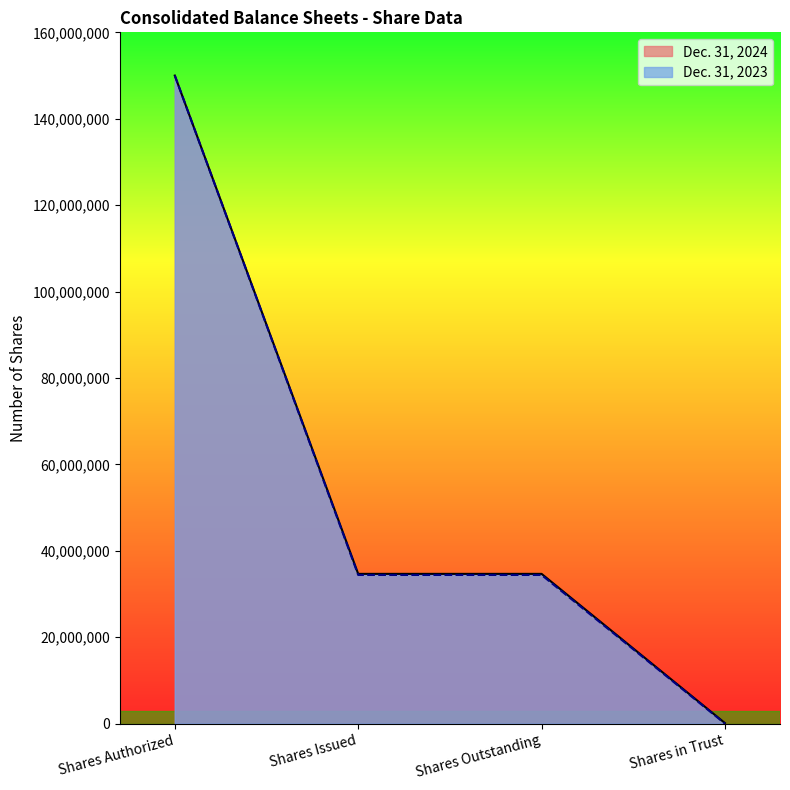

Which has a higher value, Shares in Trust or Shares Outstanding?

Shares Outstanding